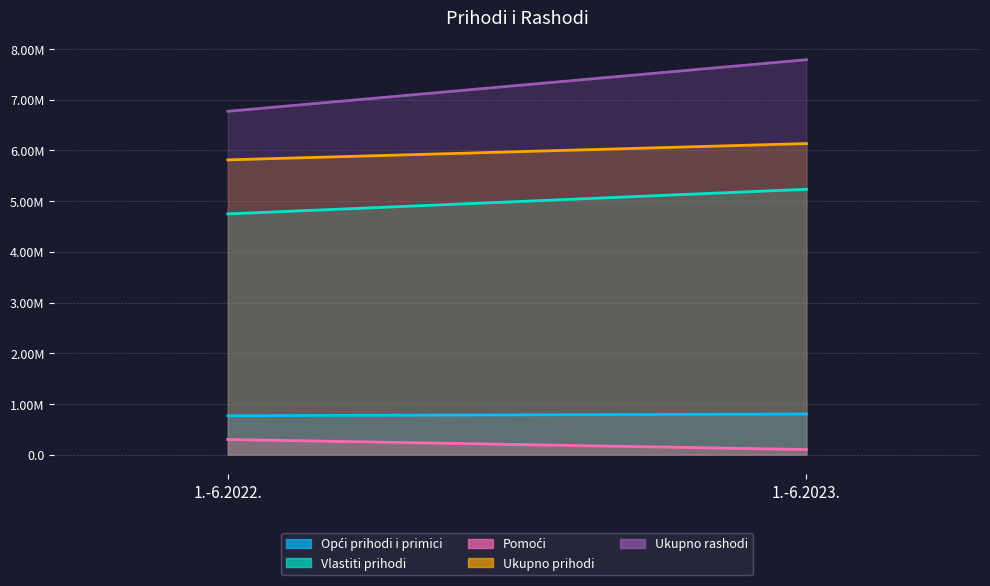

What is the sum of the Vlastiti prihodi values at 1.-6.2022. and 1.-6.2023.?

9980823